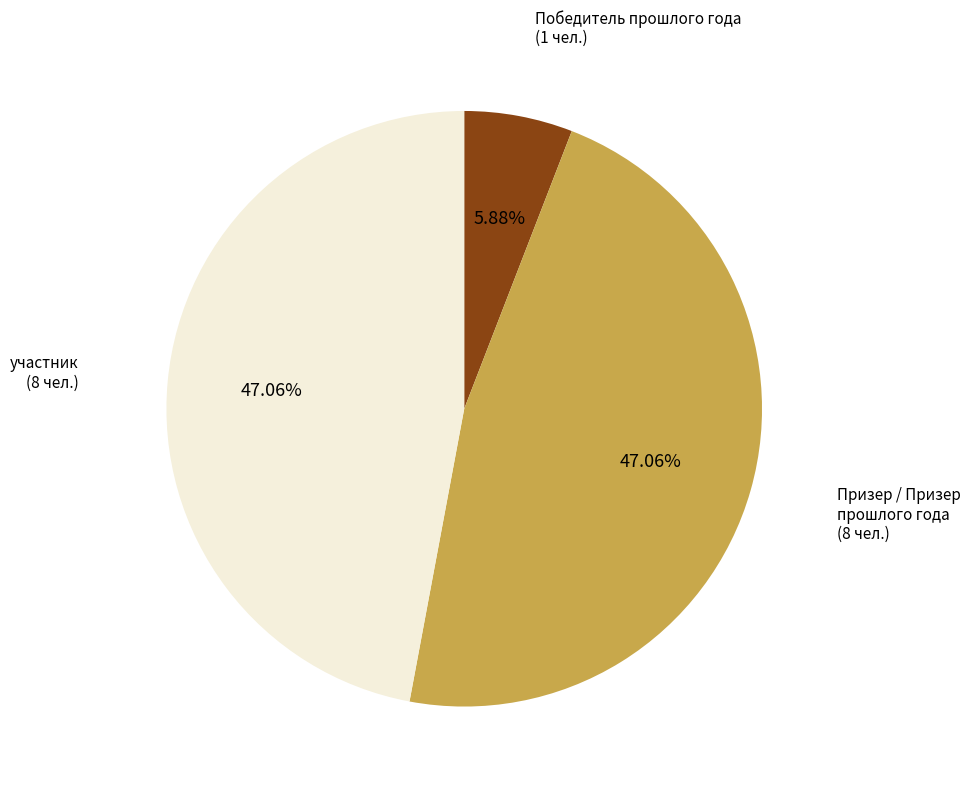

Count the number of slices in the pie.

3